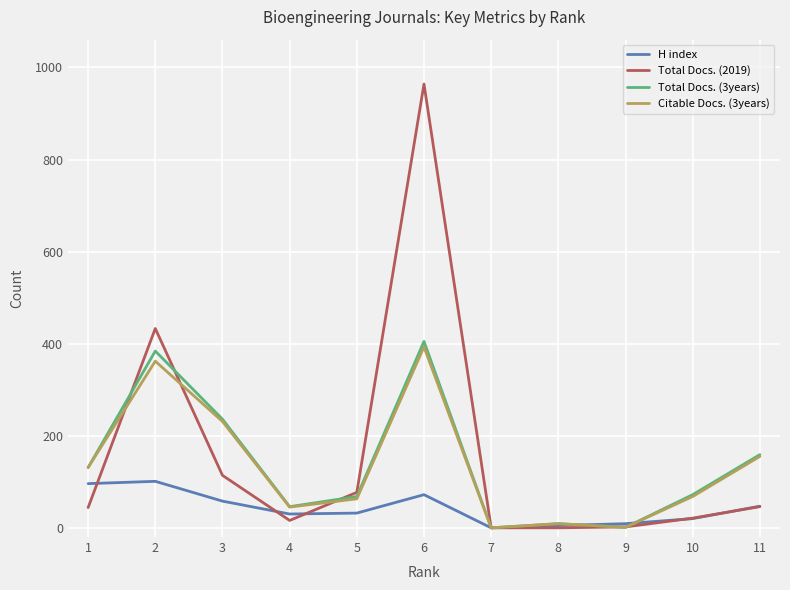

At how many categories does at least one series exceed 576?

1